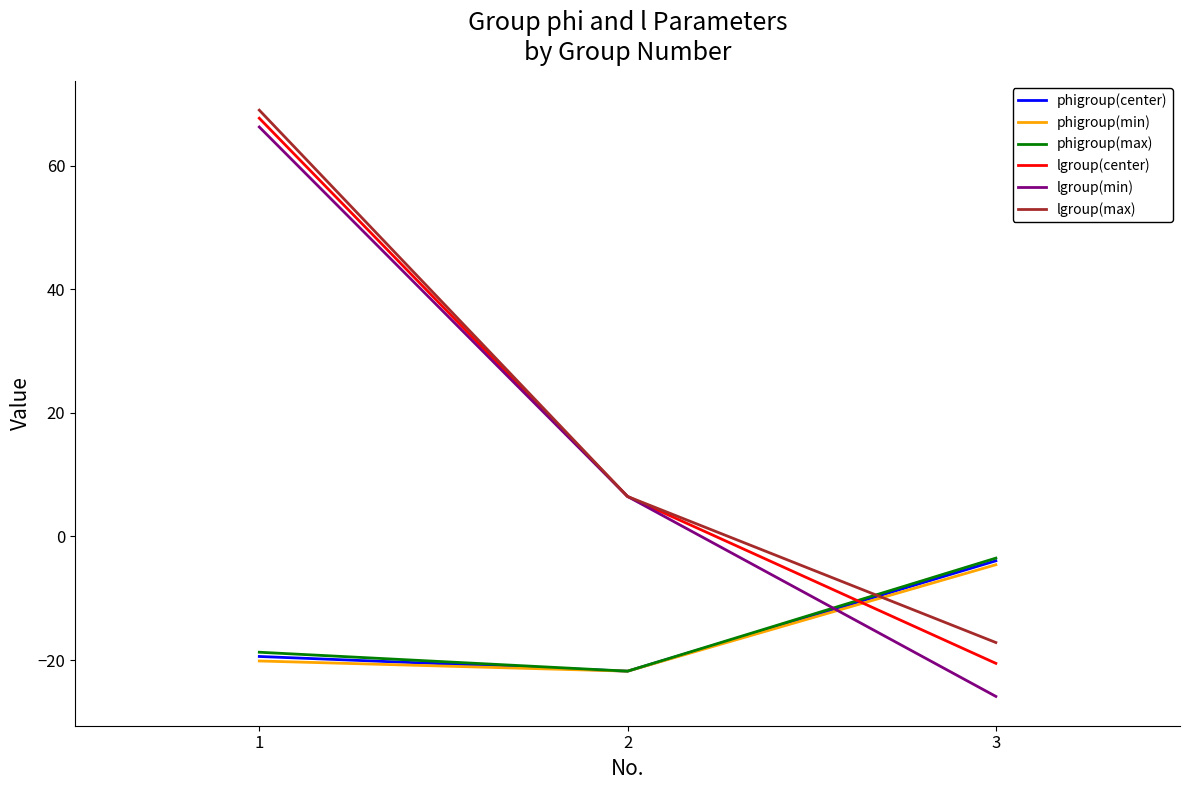

Reading left to right, what are all the values shown in this chart?

phigroup(center): 1=-19.4	2=-21.8	3=-3.9
phigroup(min): 1=-20.1	2=-21.8	3=-4.6
phigroup(max): 1=-18.7	2=-21.8	3=-3.5
lgroup(center): 1=67.7	2=6.5	3=-20.5
lgroup(min): 1=66.3	2=6.5	3=-25.9
lgroup(max): 1=69.0	2=6.5	3=-17.2